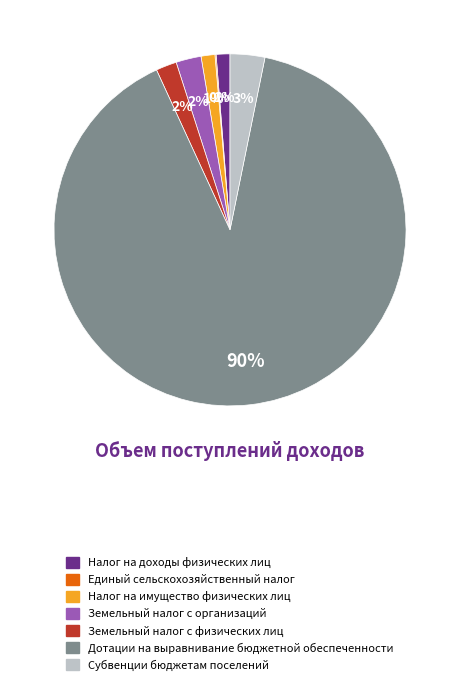

To the nearest percent, what is the average slice percentage?

14%